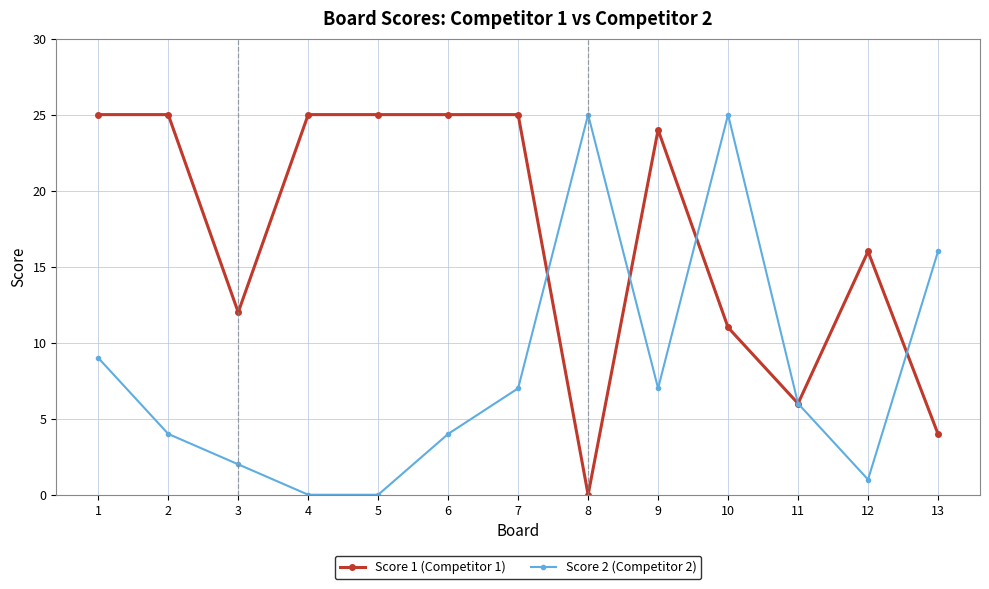

Which series changed the most between 8 and 12?

Score 2 (Competitor 2)